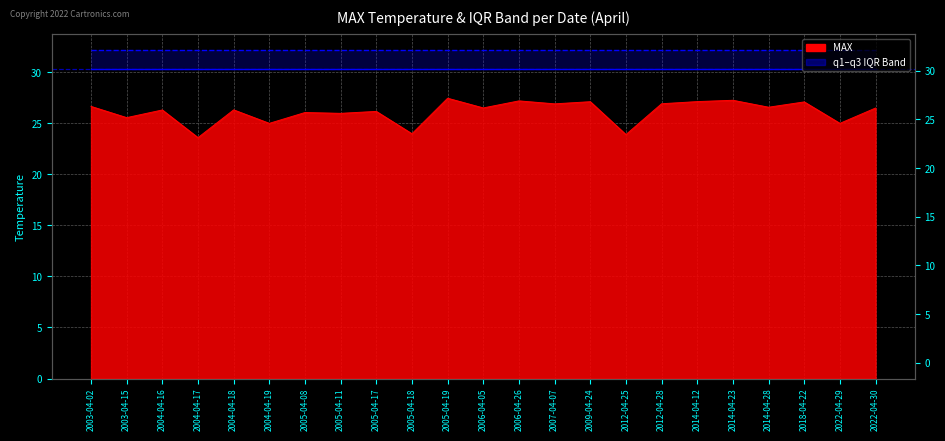

What is the sum of the q1 values at 2004-04-16 and 2005-04-11?

60.6